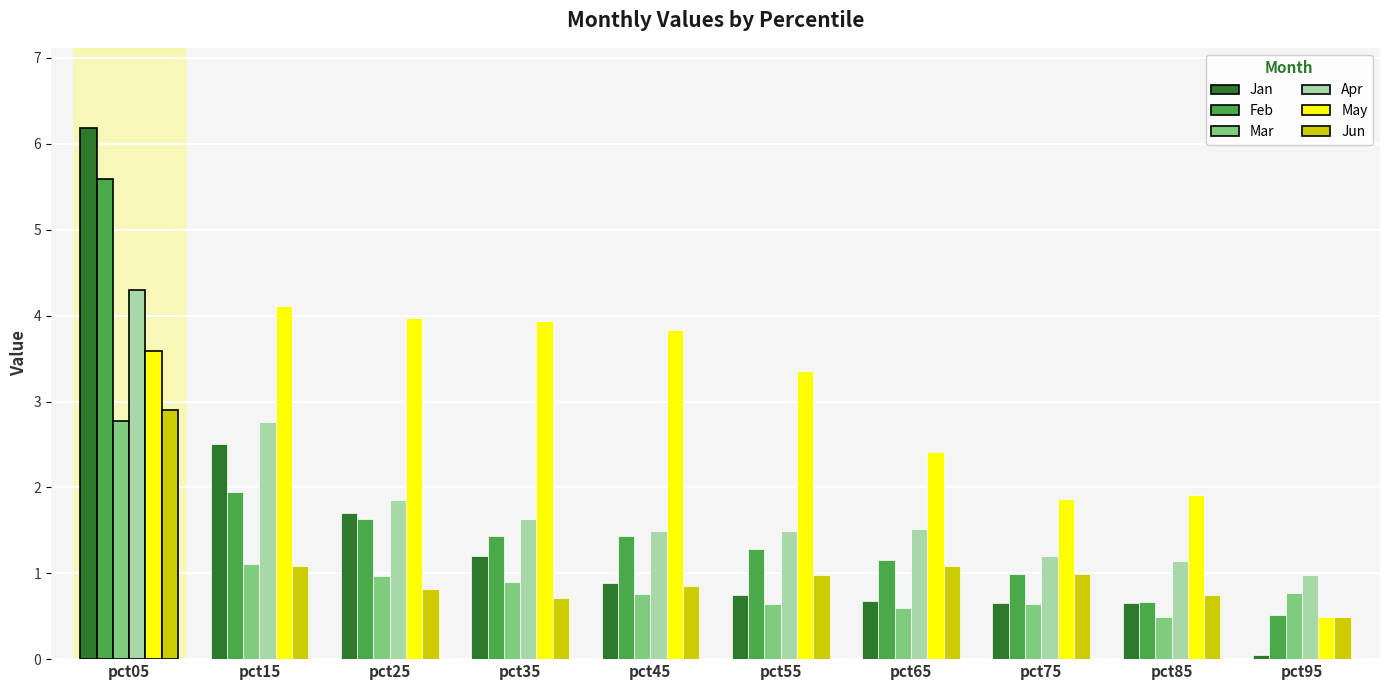

What are all the series names shown in the legend?

Jan, Feb, Mar, Apr, May, Jun